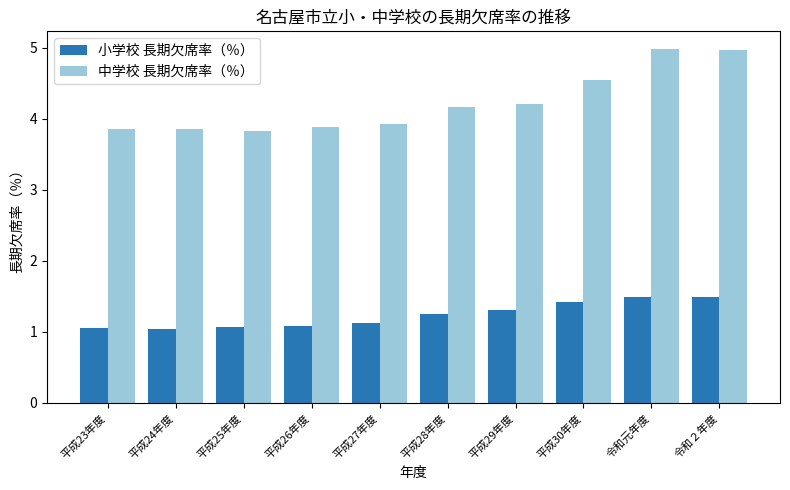

What is the maximum value shown in the chart?

5.0